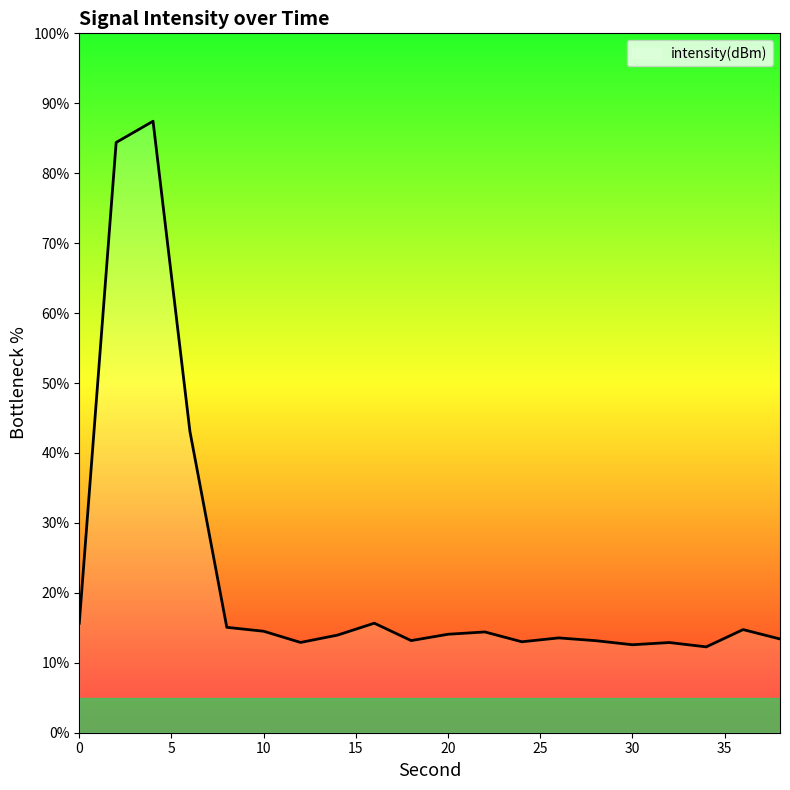

What is the difference between the maximum and minimum values?

75.2